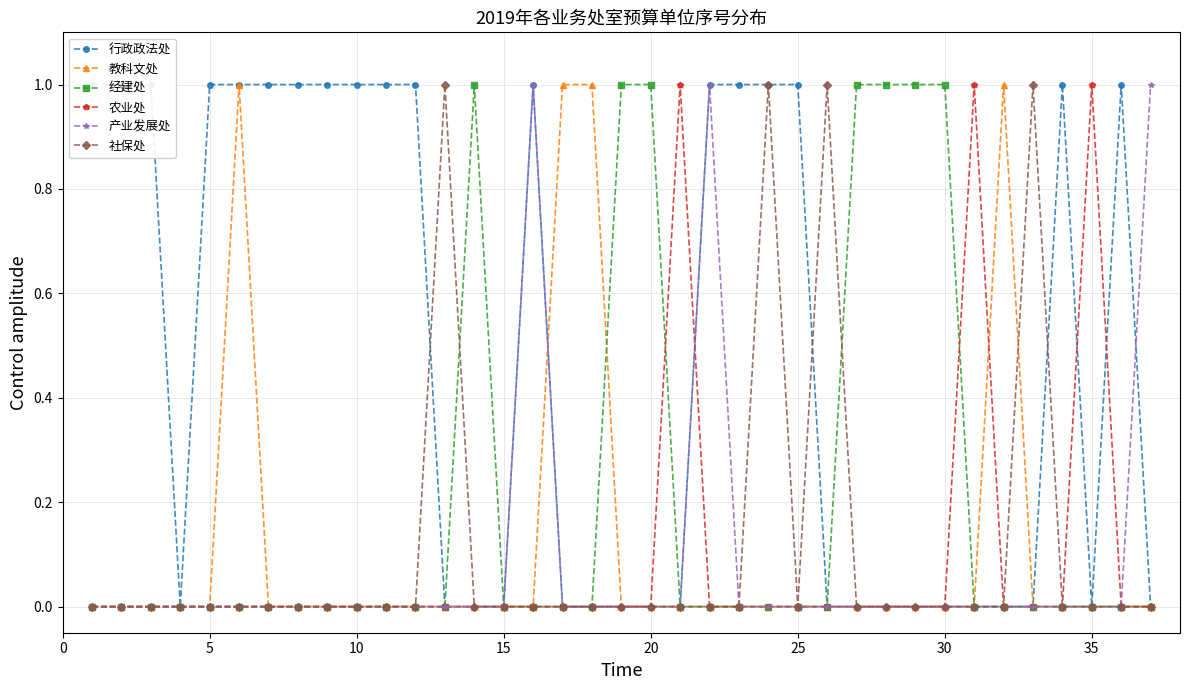

Count the 产业发展处 values in the range 0 to 1.

37